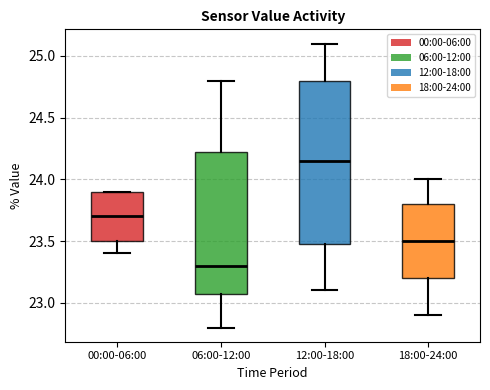

Which box is the tallest, from its lower edge to its upper edge?

12:00-18:00